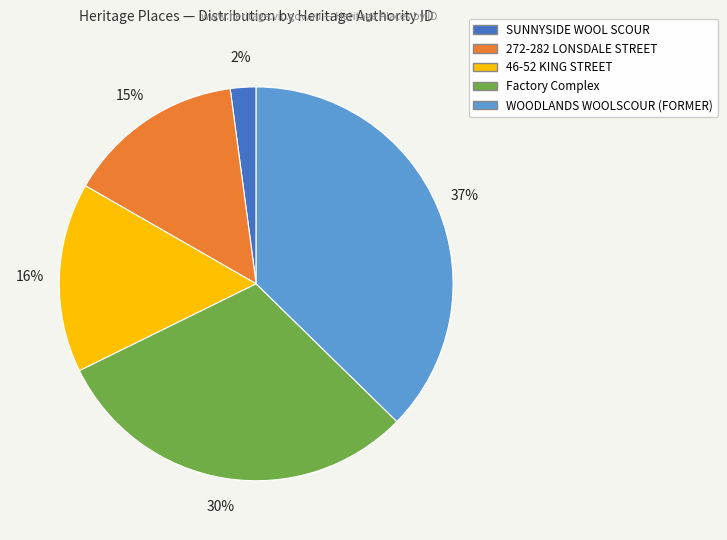

True or false: 272-282 LONSDALE STREET accounts for 20% of the total.

False